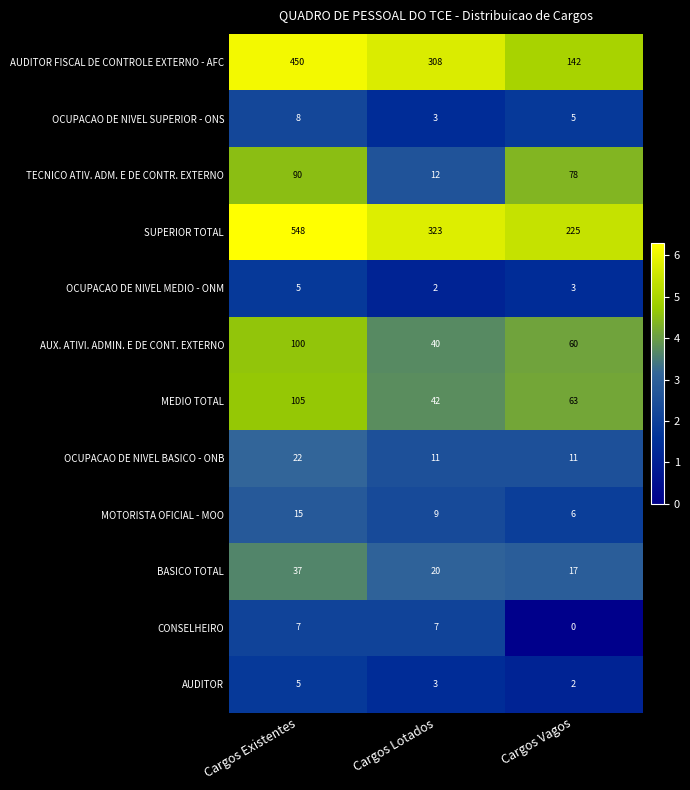

Which category has the highest value across all series?

Cargos Existentes